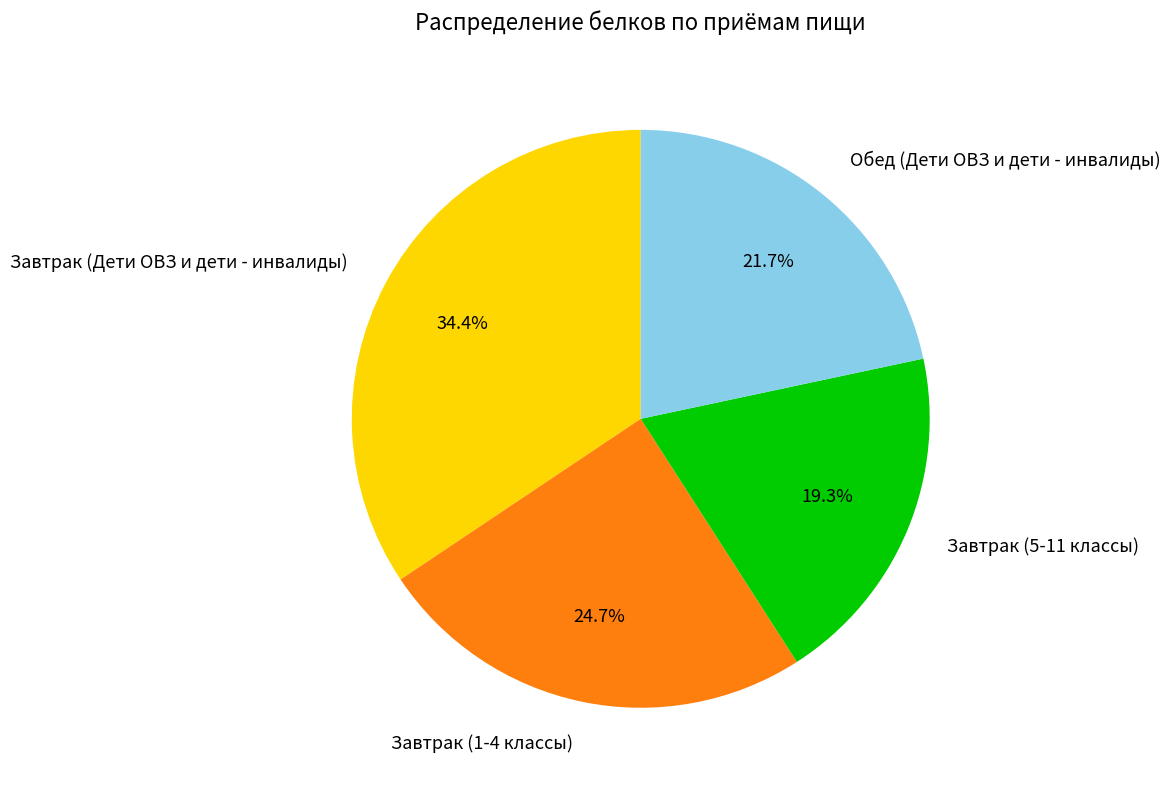

How many segments does this pie chart have?

4